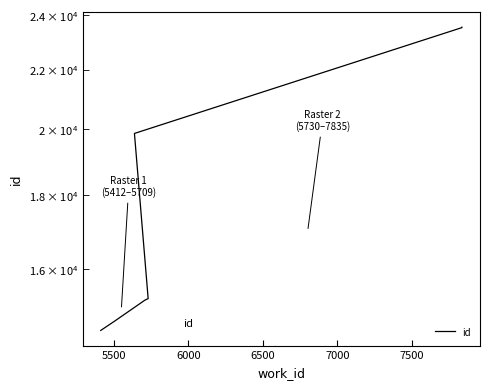

Reading right to left, transcribe all the data shown in this chart.

23542	23527	19872	15269	15233	14730	14513